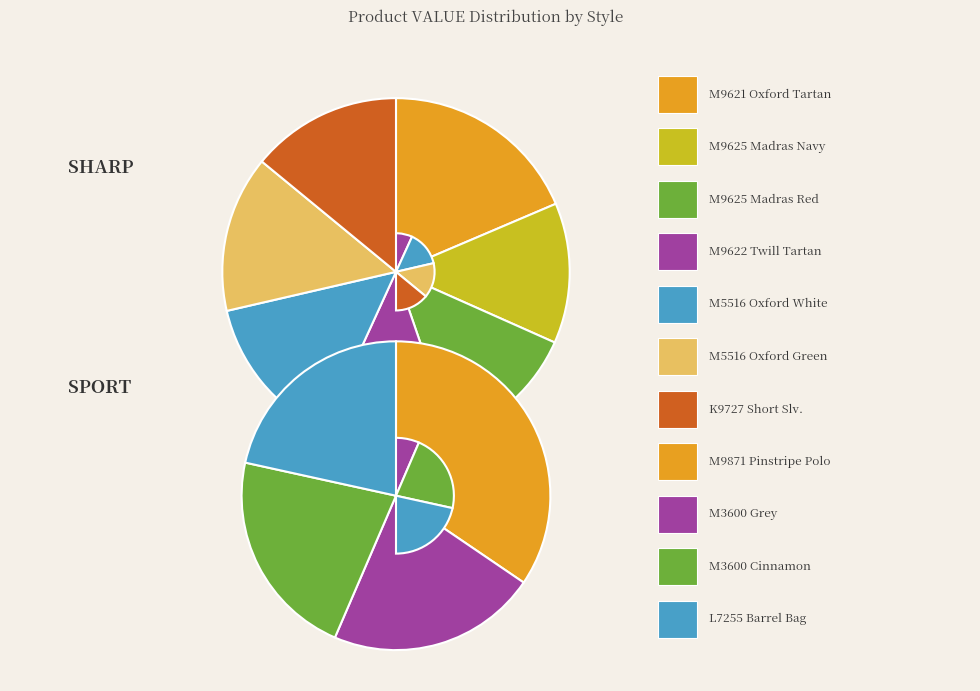

How much of the chart is everything except M9622?

90.7%